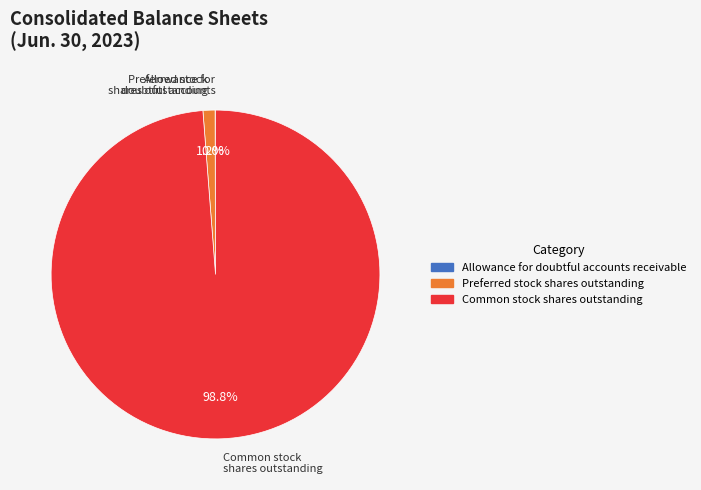

Which category accounts for the majority?

Common stock shares outstanding